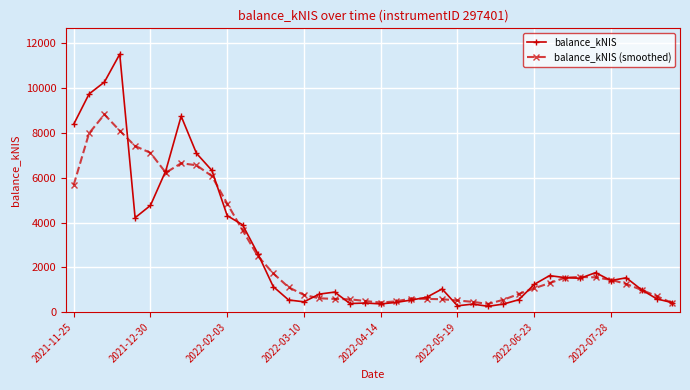

True or false: balance_kNIS has more than 2 points higher than both neighbors.

True